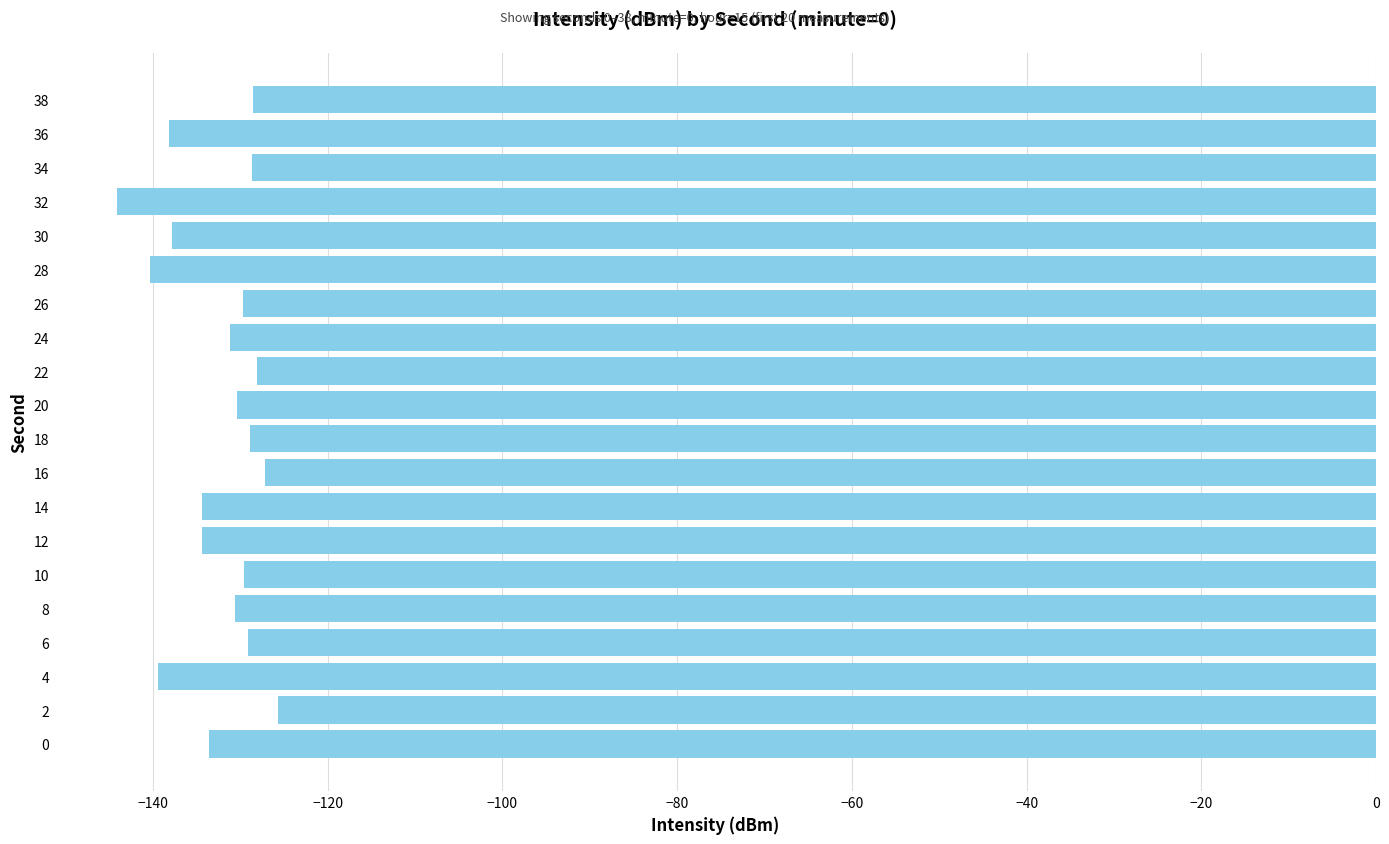

Is it true that the value at 24 is -131.1?

True